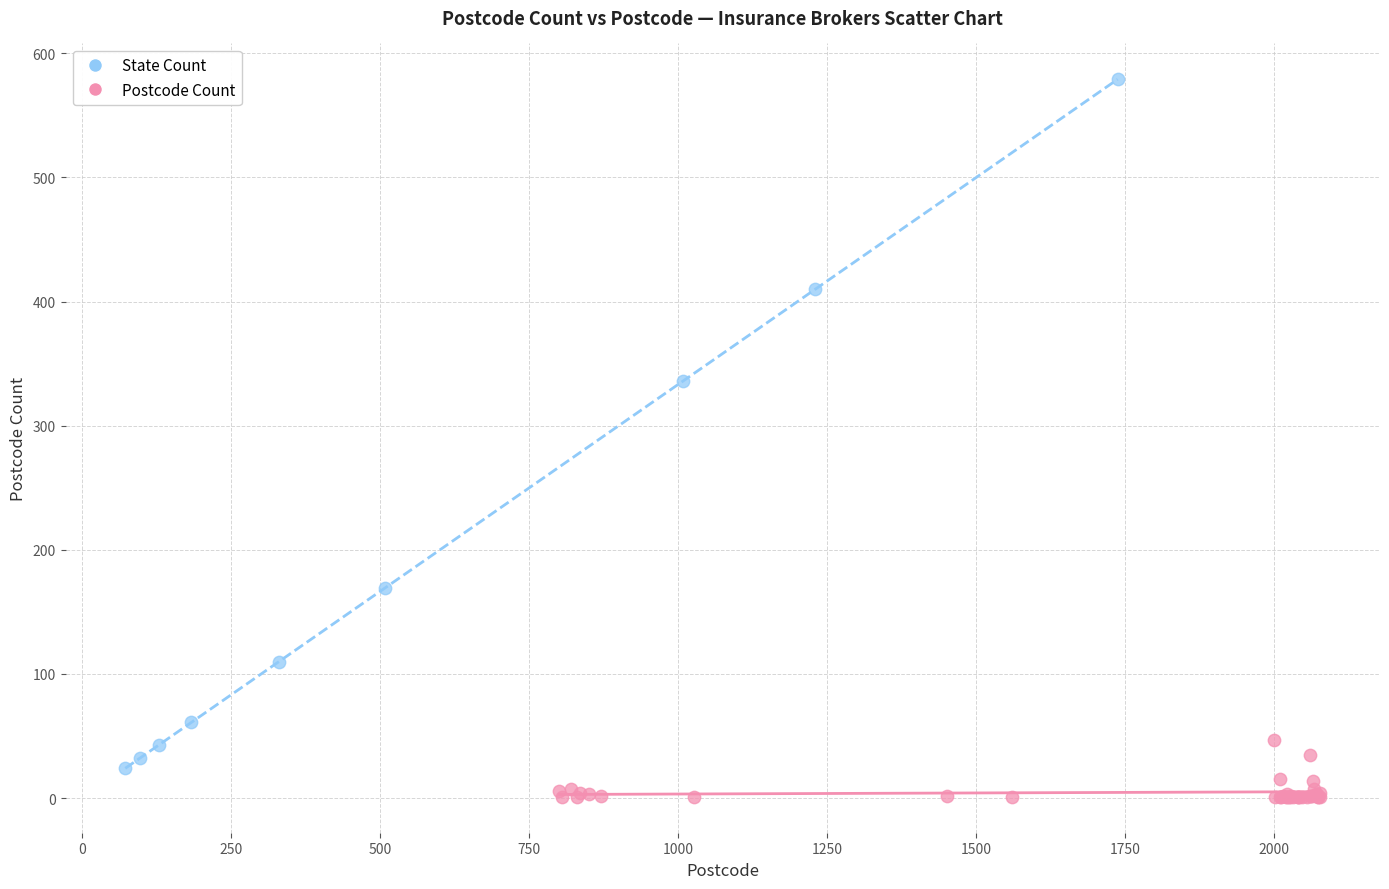

Which series has the widest spread of Y values?

State Count